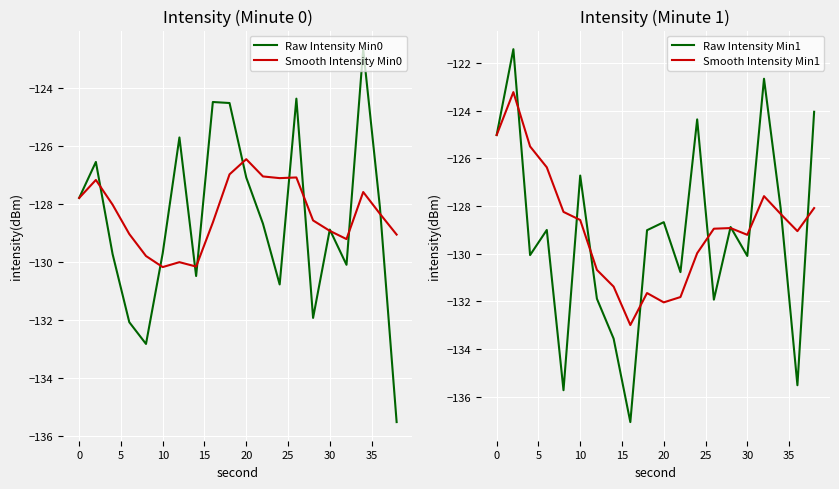

Is this an area chart (filled region under the line)?

No